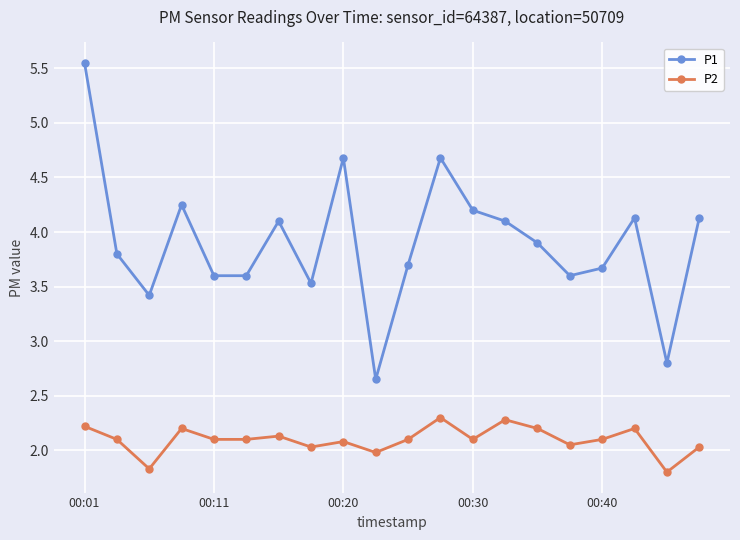

Is this an area chart (filled region under the line)?

No